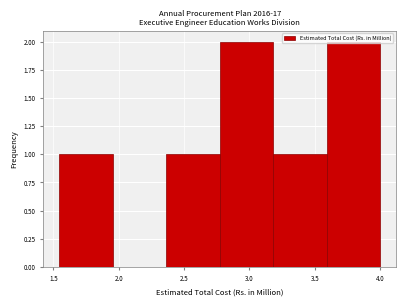

What is the height of the bar covering 2.75 to 3.20 on the x-axis? Neither the bar edges nor the heights are printed on the chart, so give them approximately, as read against the axes.

2